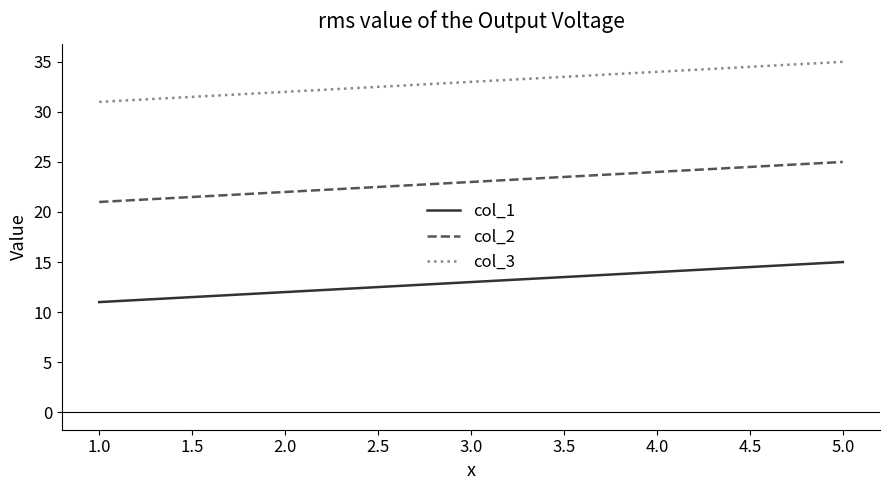

At 1.0, list the series in order from smallest to largest.

col_1, col_2, col_3